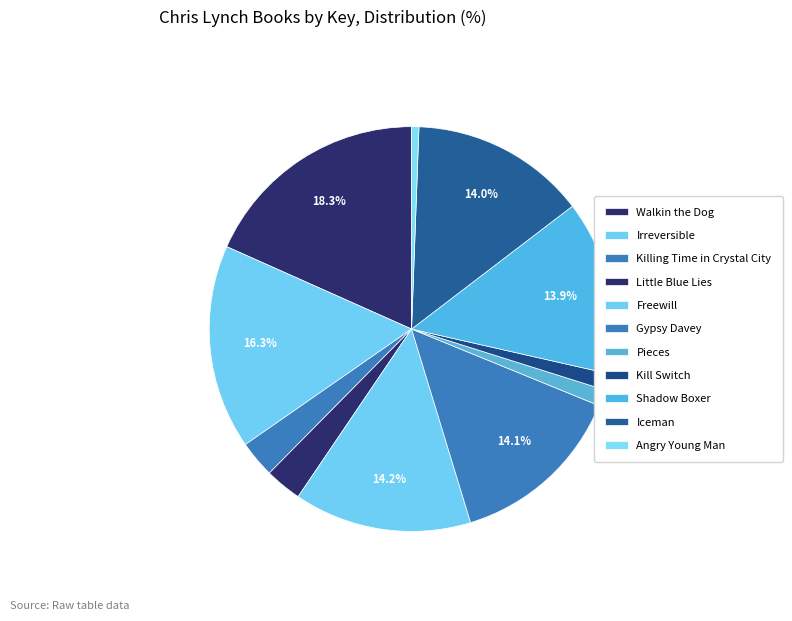

To the nearest percent, what is the combined percentage of Kill Switch and Iceman?

15%